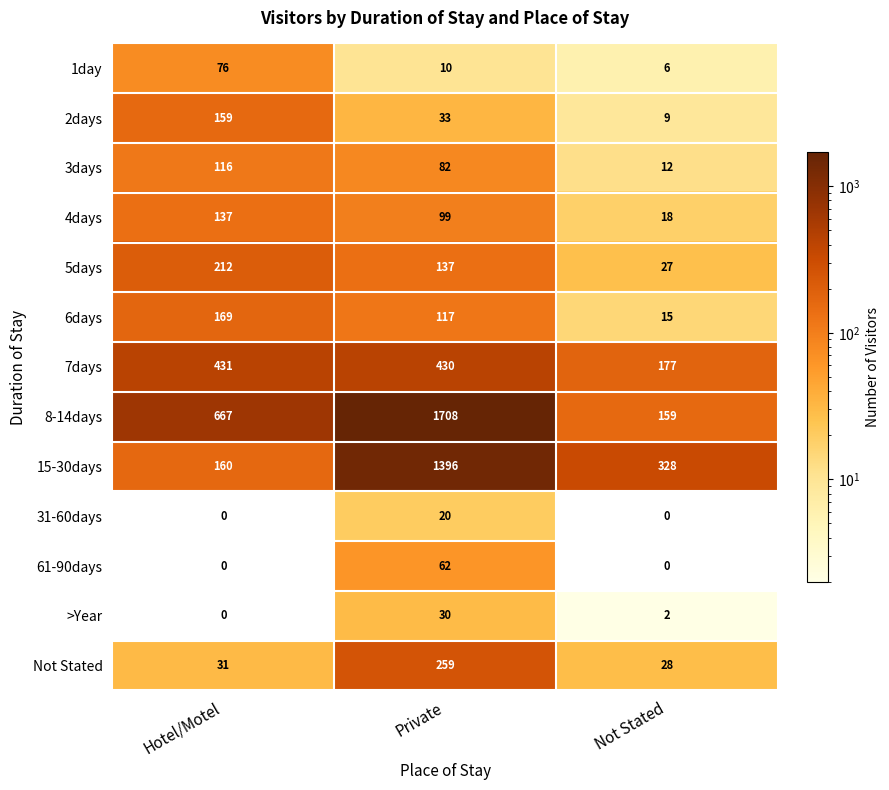

Is it true that 15-30days equals 160 at Hotel/Motel?

True